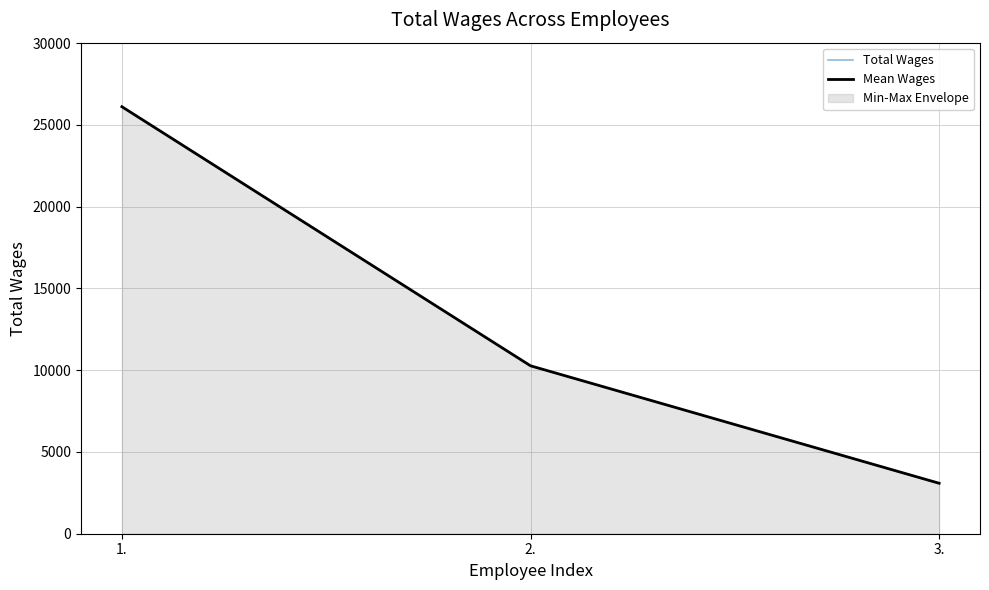

What is the label of the 3rd point from the right?

1.